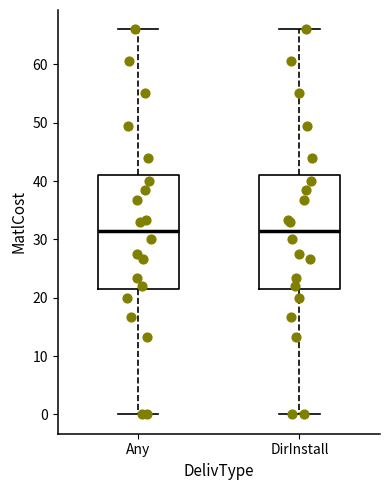

Reading left to right, read every box against the y-axis: the position of its median line, the range the box covers, and the ends of its whiskers. The values are not printed on the chart, so give them approximately, as read against the axis.

Any: median 32, box 22 to 41, whiskers 0 to 66
DirInstall: median 32, box 22 to 41, whiskers 0 to 66